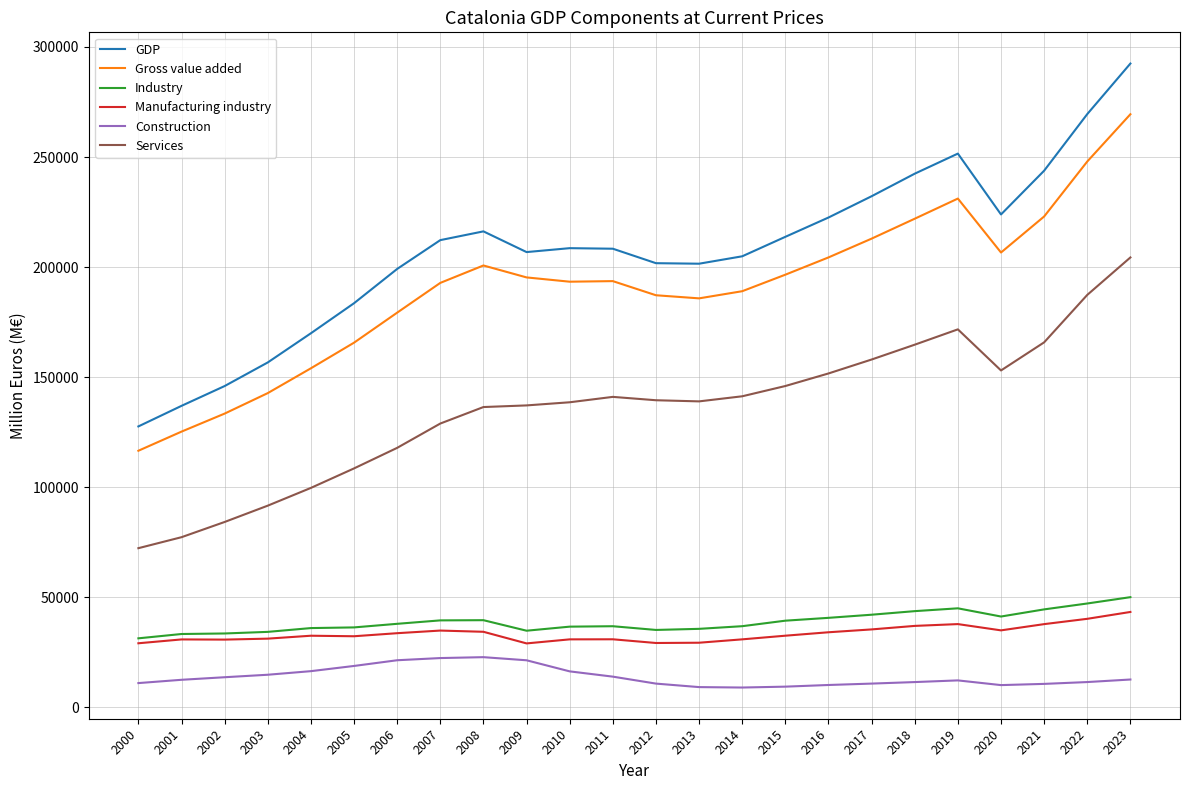

True or false: Industry and Services intersect in this chart.

False